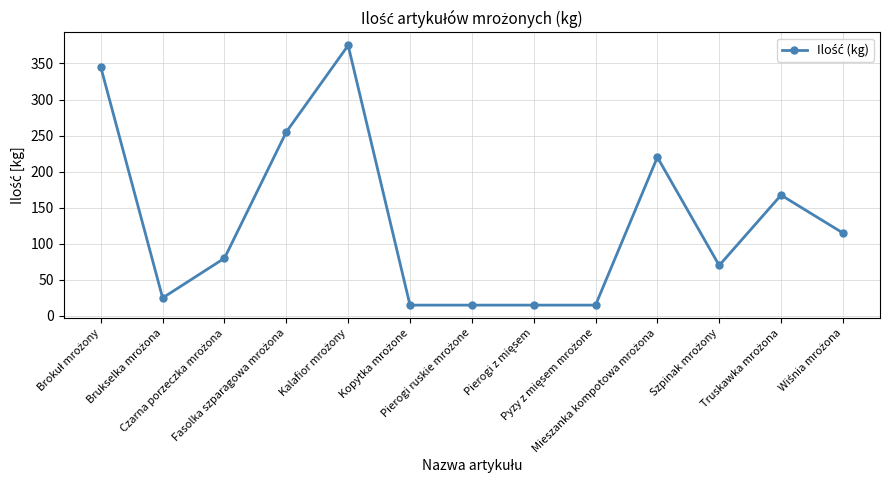

What is the difference between the maximum and second lowest values?

360.0